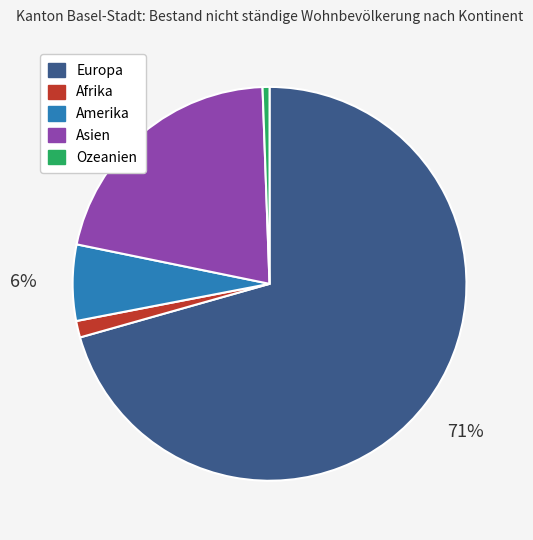

What is the largest slice in the pie chart?

Europa